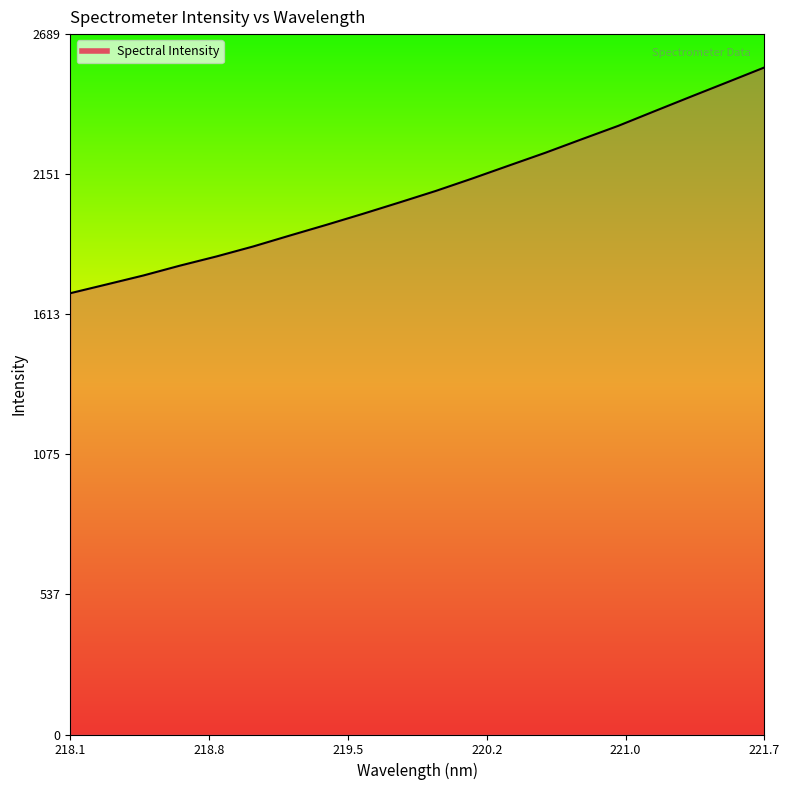

What is the greatest value displayed?

2561.5